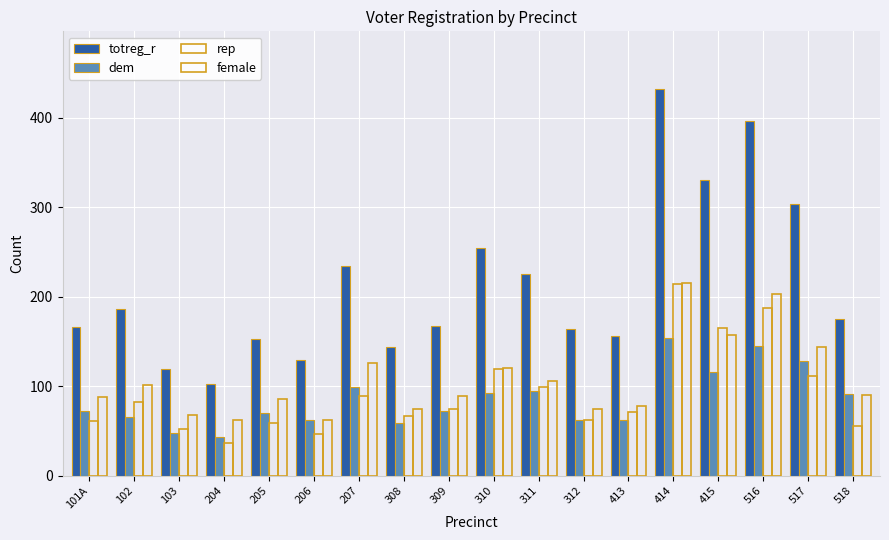

What is the smallest value displayed?

37